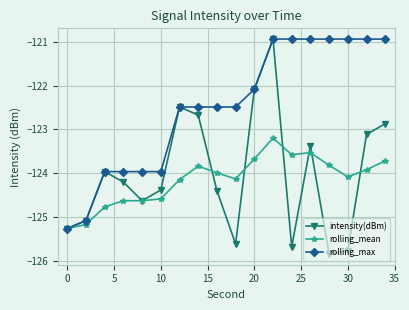

Which series has the largest total across all categories?

rolling_max